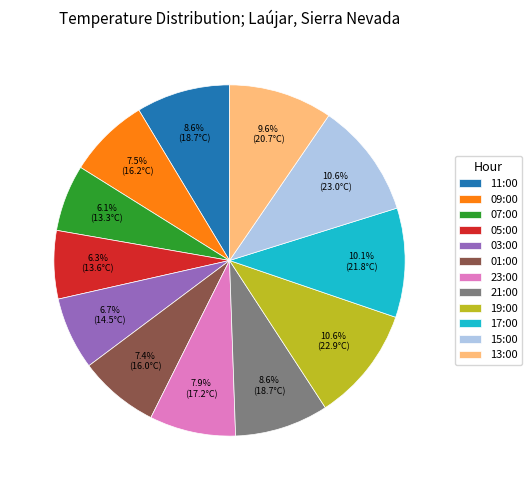

What portion of the pie excludes 17:00?

89.9%